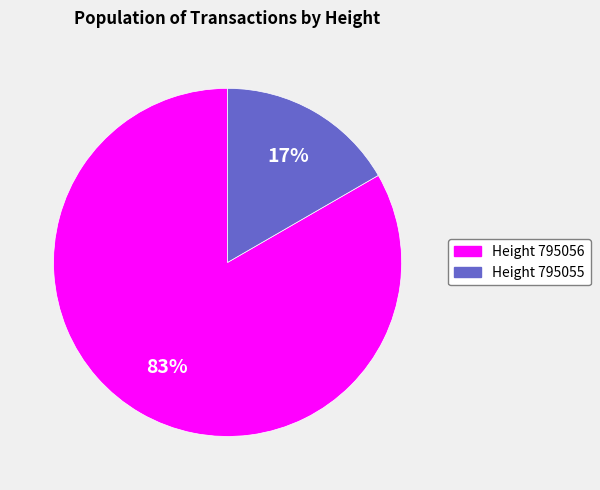

To the nearest percent, what is the average slice percentage?

50%